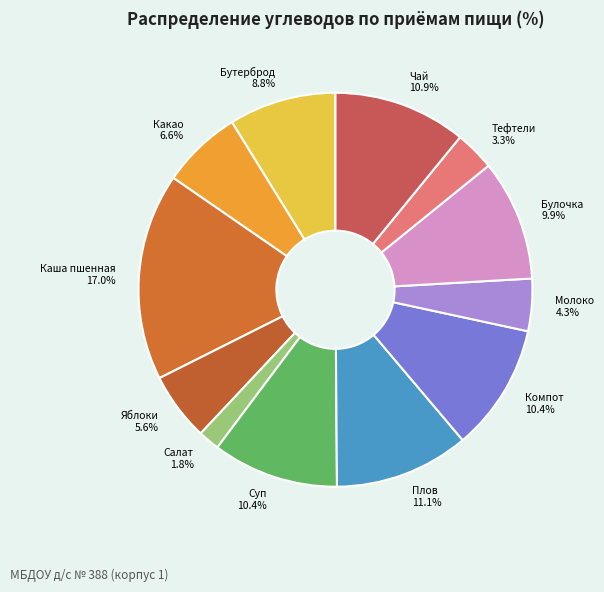

What percentage do Тефтели and Компот together represent?

13.7%